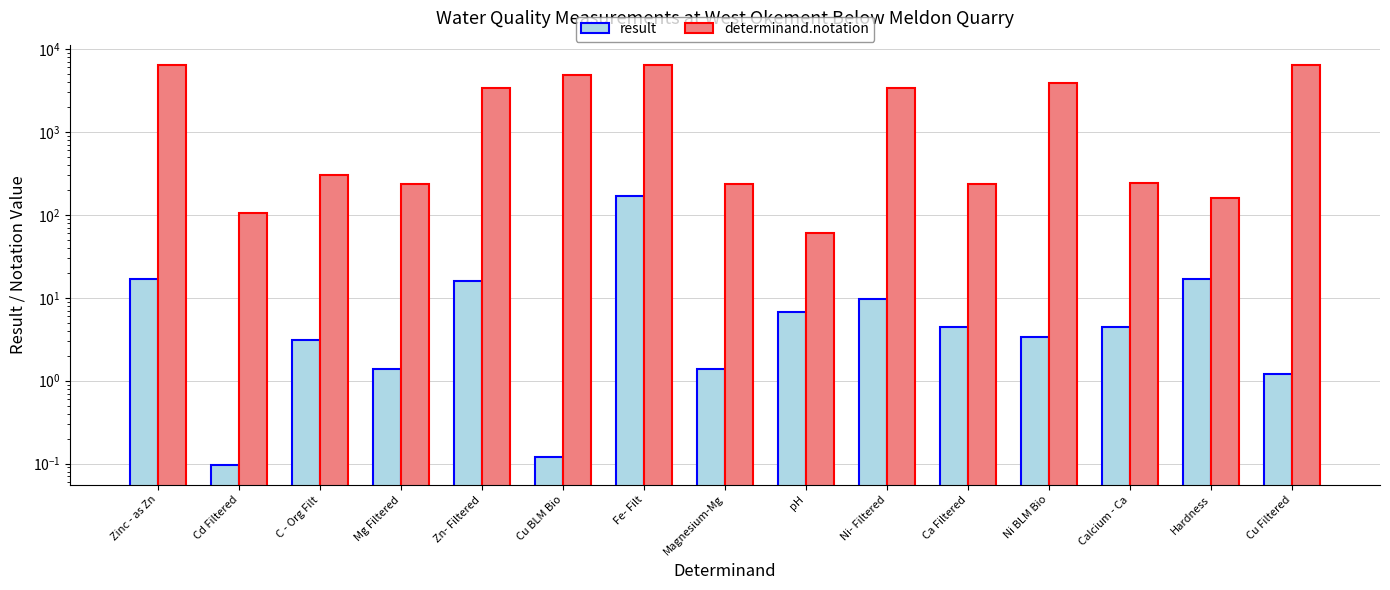

Read the result value at Cu Filtered.

1.2